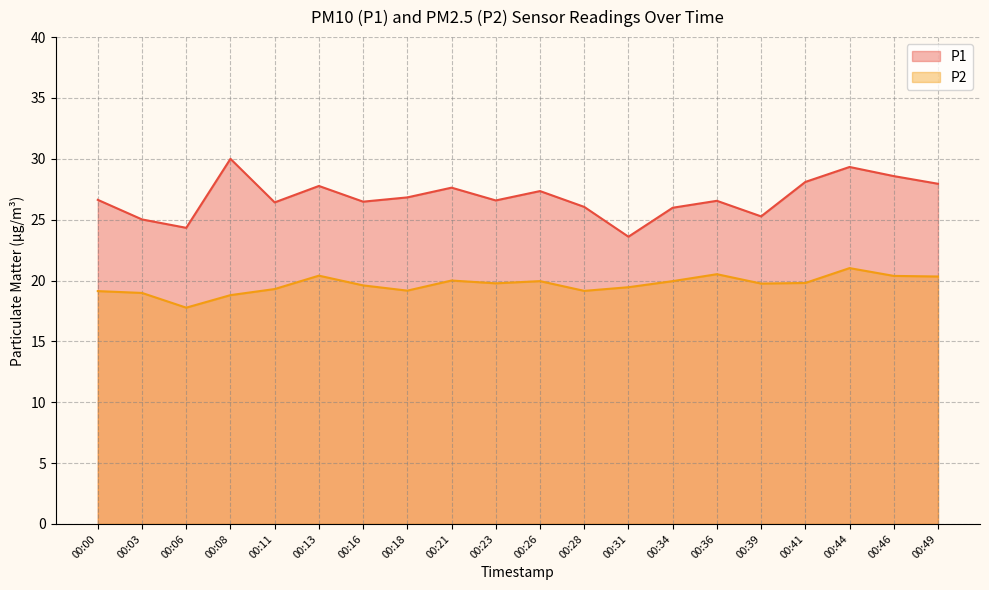

True or false: P2 and P1 cross at least once.

False